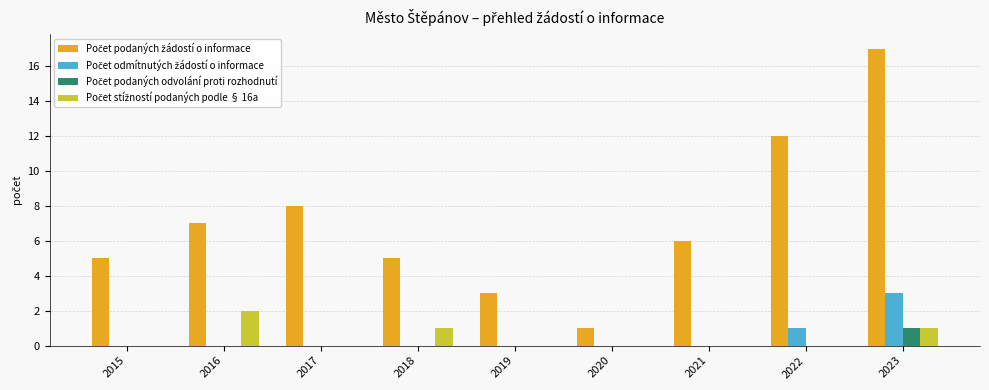

What is the total value across all series at 2016?

9